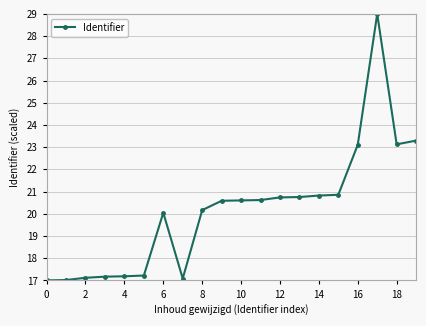

What is the maximum value shown in the chart?

29.0